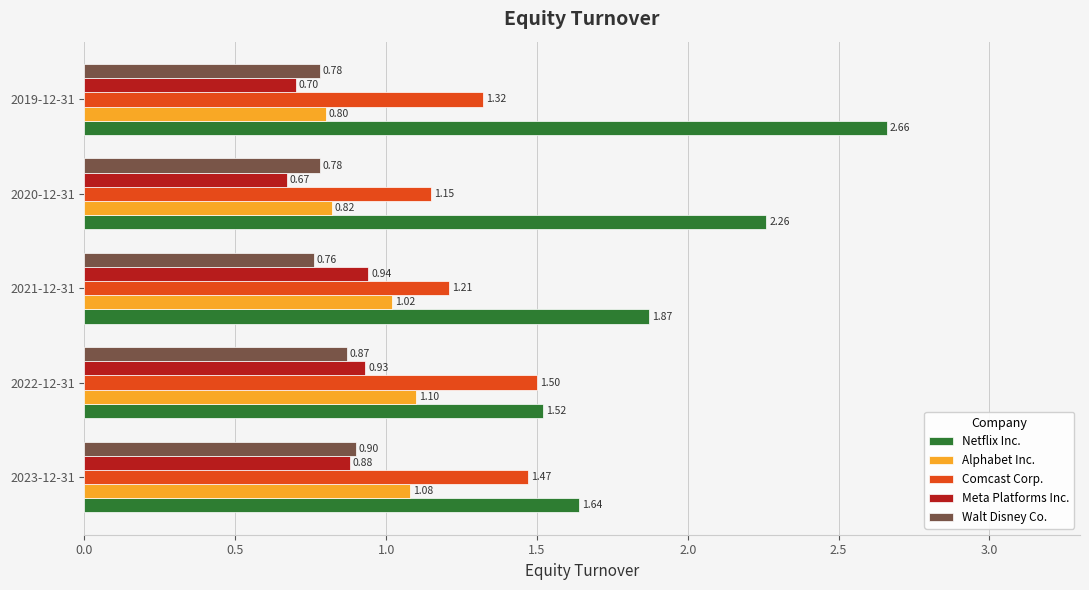

Rank the categories by Meta Platforms Inc. value from lowest to highest.

2020-12-31, 2019-12-31, 2023-12-31, 2022-12-31, 2021-12-31